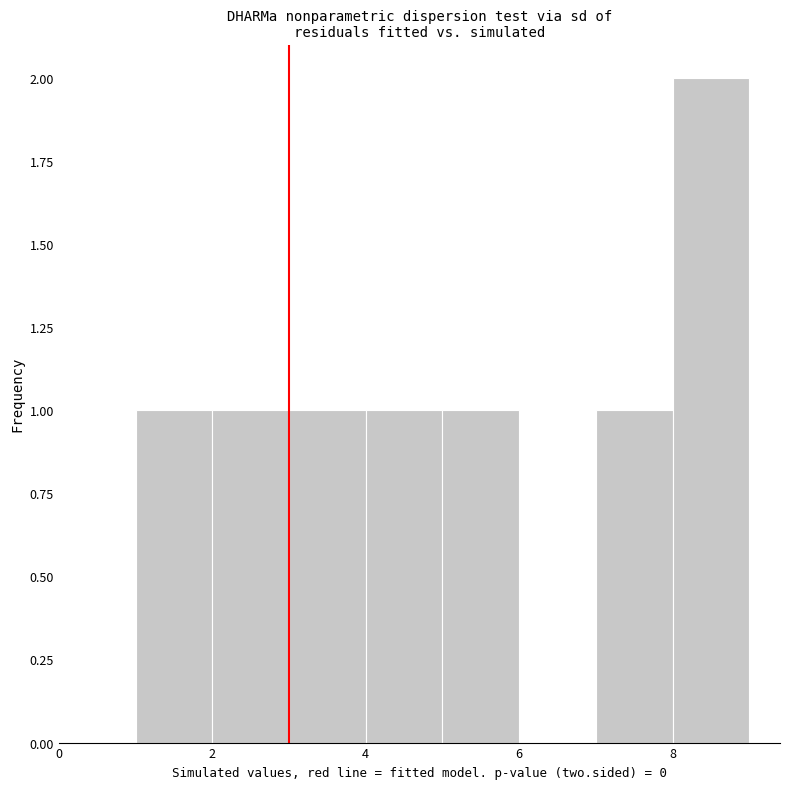

Reading left to right, list every bar in this chart as the range it spans on the x-axis followed by its height. The values are not printed on the chart, so give them approximately, as read against the axis.

1 to 2: 1
2 to 3: 1
3 to 4: 1
4 to 5: 1
5 to 6: 1
6 to 7: 0
7 to 8: 1
8 to 9: 2